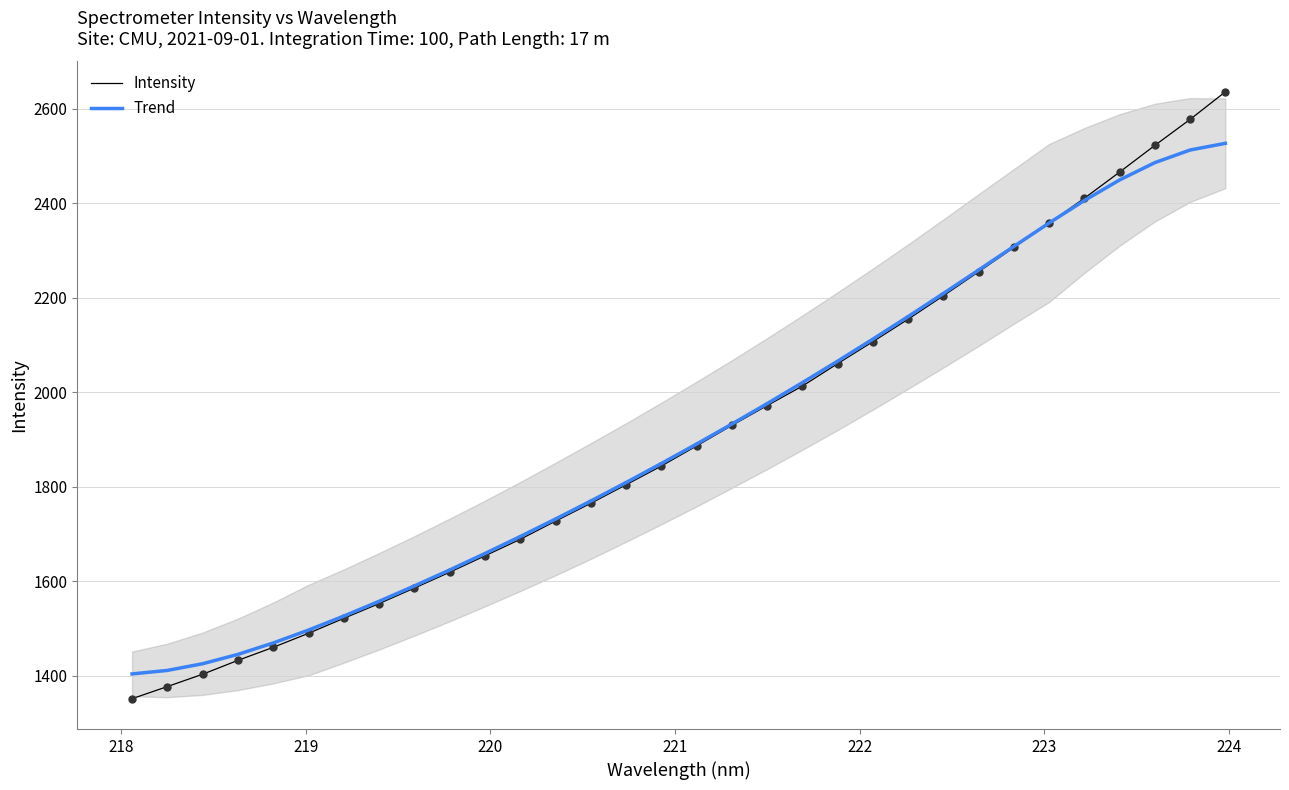

Which series has the largest total across all categories?

Intensity